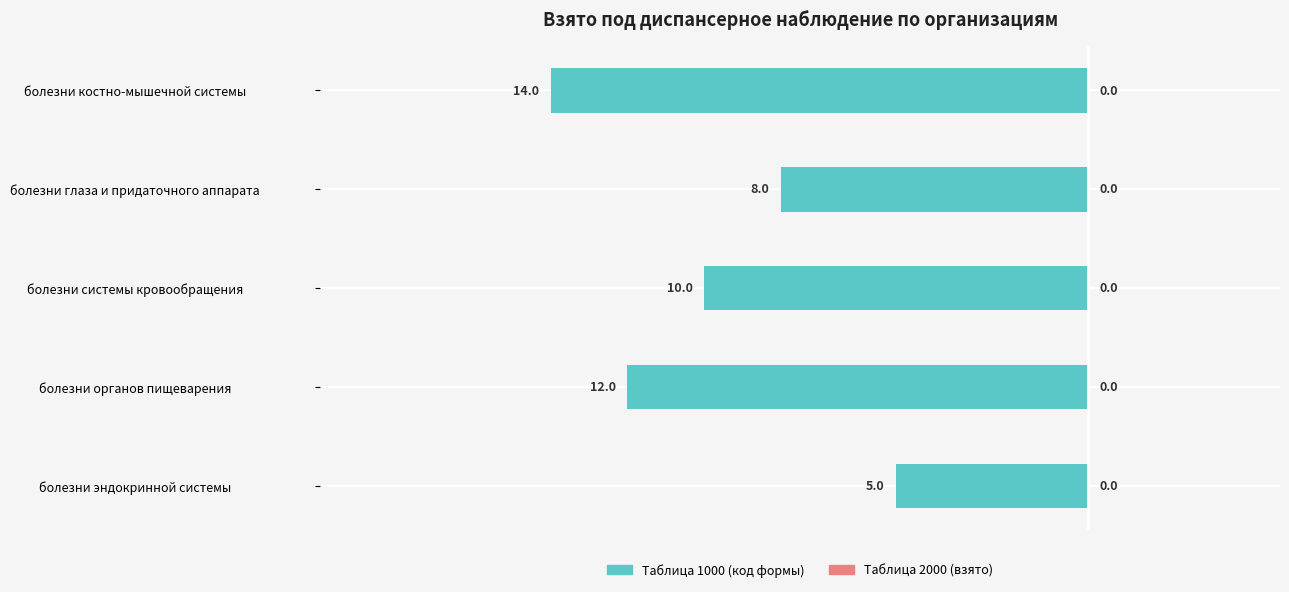

Does the chart contain any negative values?

Yes